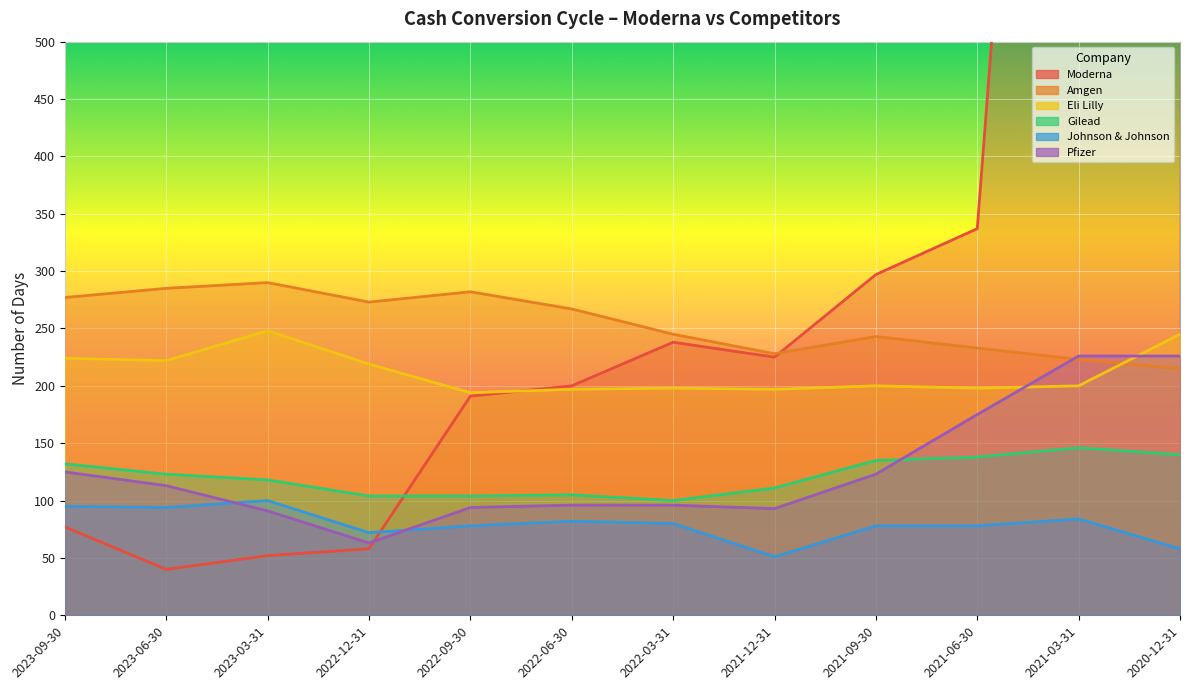

Which series has the largest range (max minus min)?

Moderna